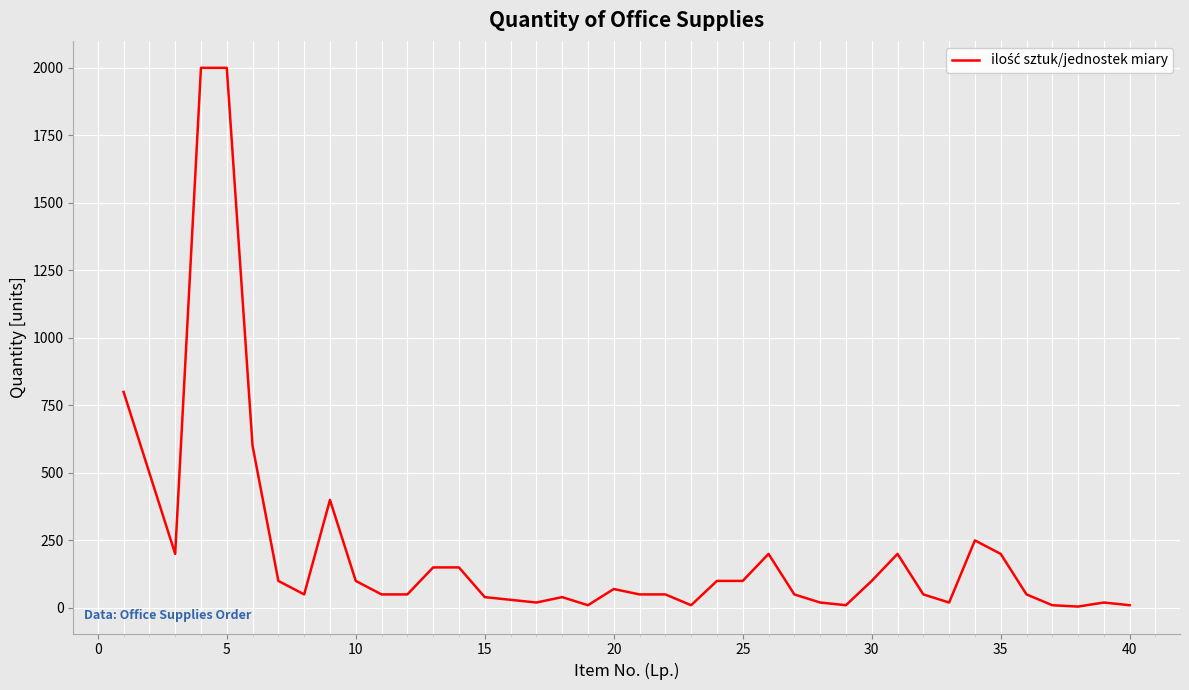

How many distinct data groups are displayed?

1